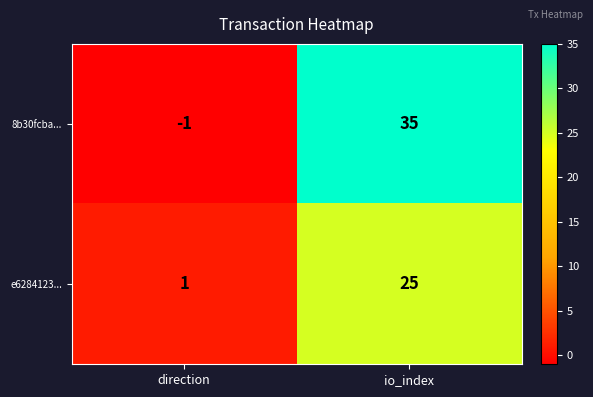

Reading left to right, what are all the values shown in this chart?

8b30fcba...: -1	35
e6284123...: 1	25